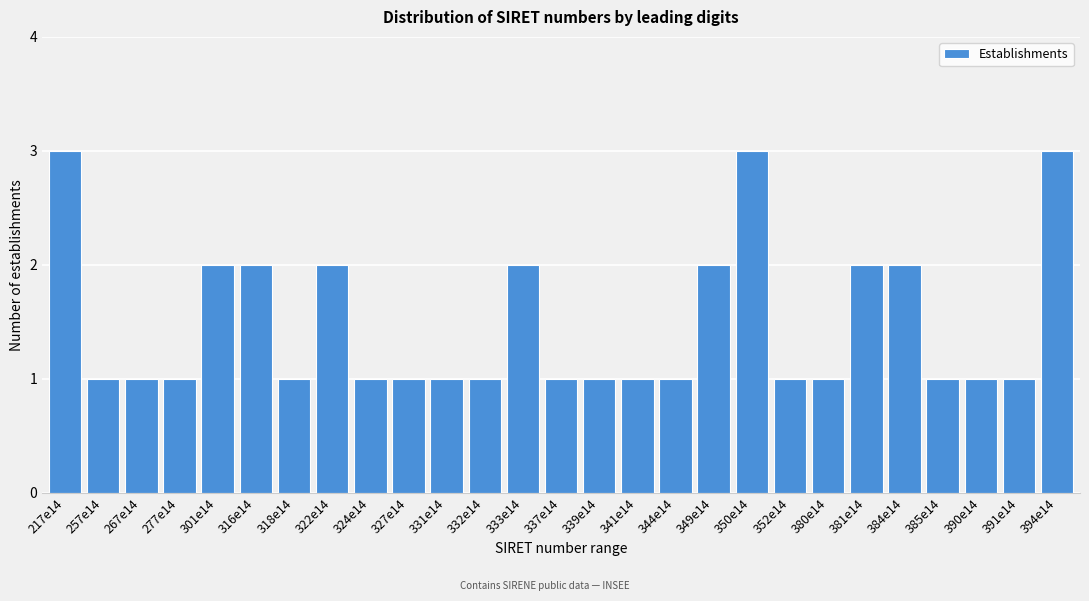

Reading left to right, transcribe all the data shown in this chart.

3	1	1	1	2	2	1	2	1	1	1	1	2	1	1	1	1	2	3	1	1	2	2	1	1	1	3